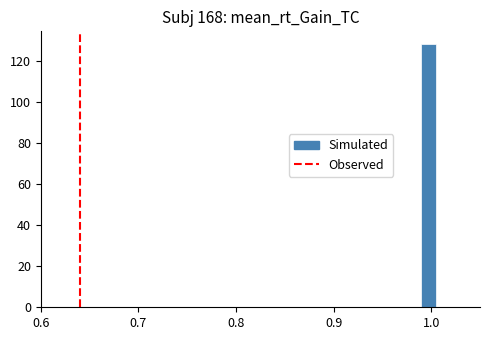

Around what value on the x-axis is the tallest bar? Give the approximate position of its centre, as read against the axis.

1.00